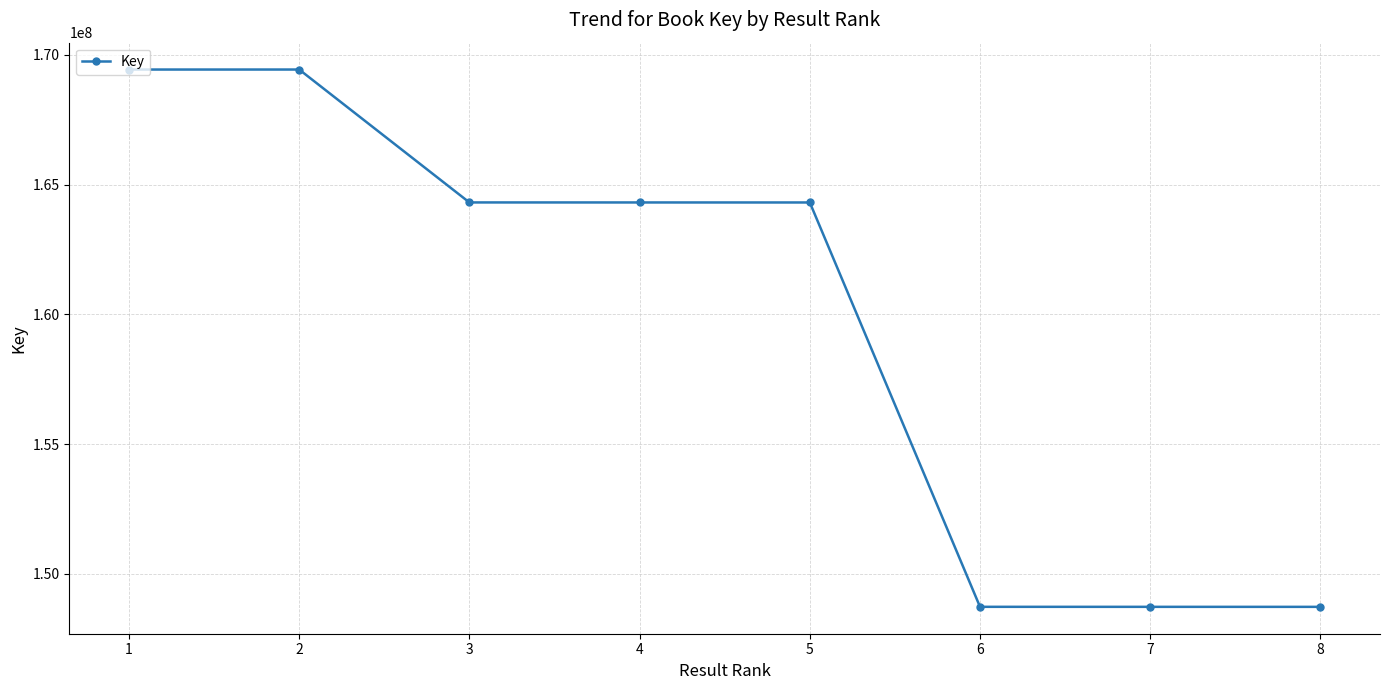

How many lines are shown in the chart?

1